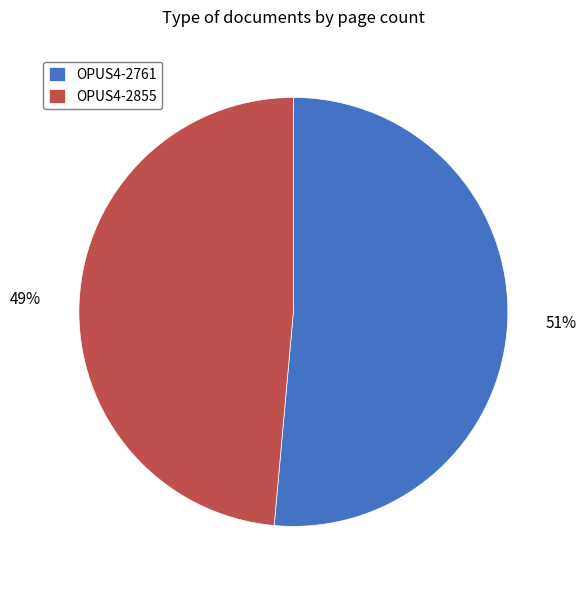

What is the smallest slice in the pie chart?

OPUS4-2855